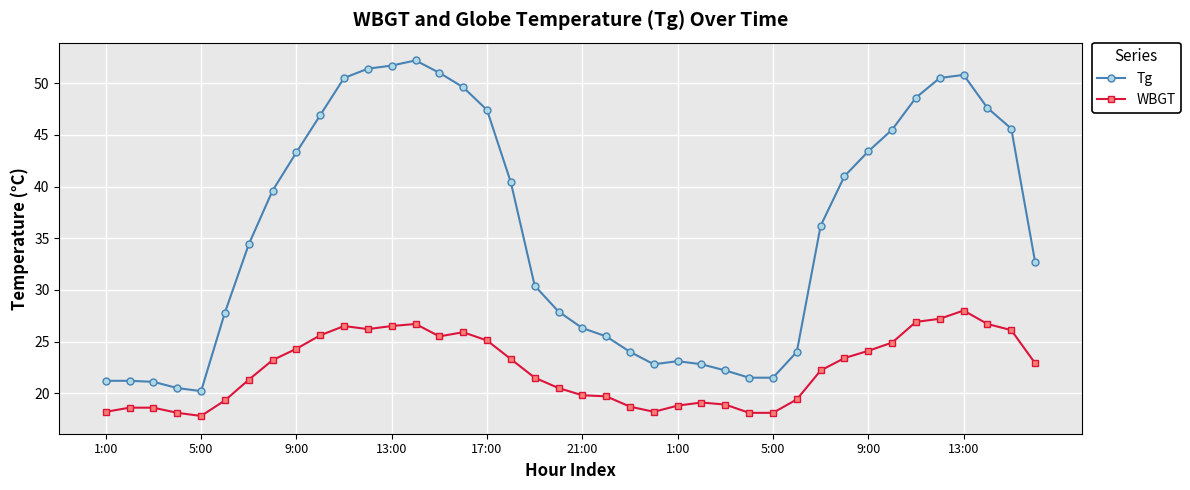

What is the sum of all WBGT values?

893.9